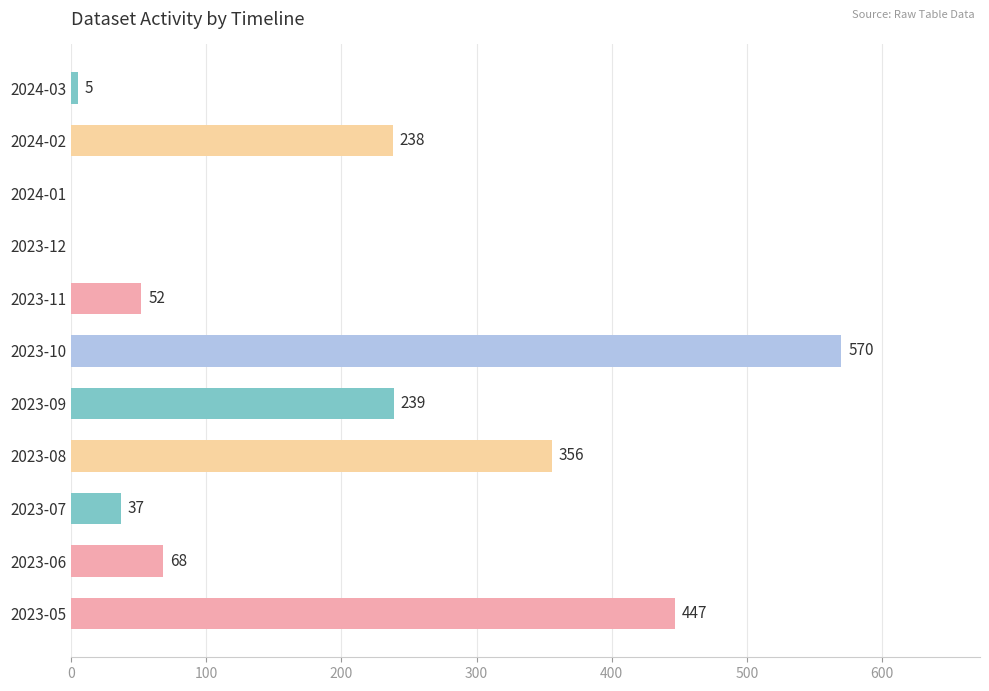

What value does the data have at 2023-07, to the nearest 10?

40